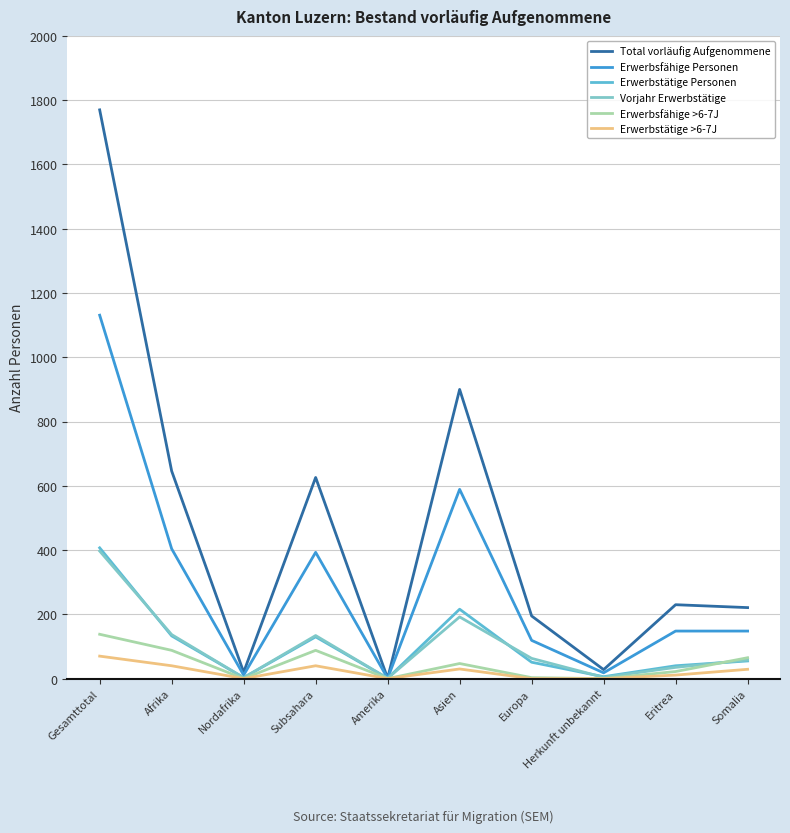

What position from the right is Eritrea?

2